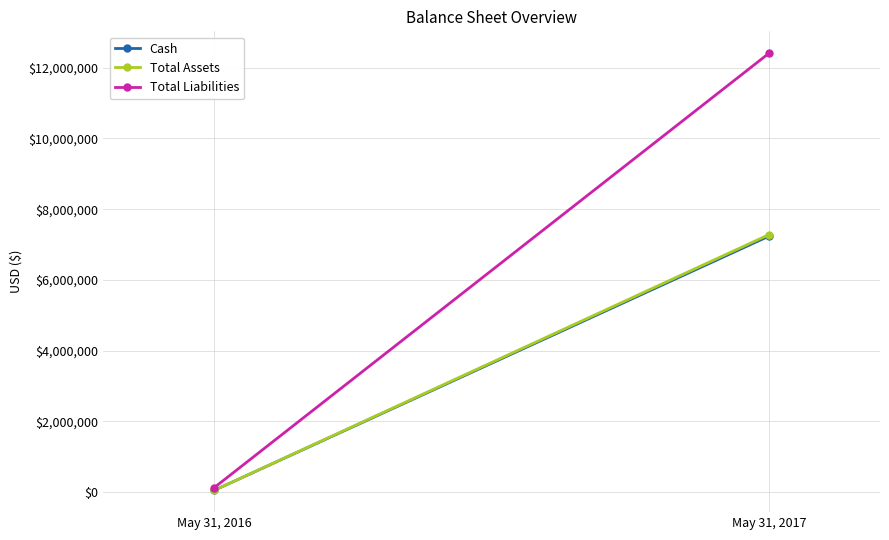

Where is Total Assets nearest to the value 3663758?

May 31, 2016